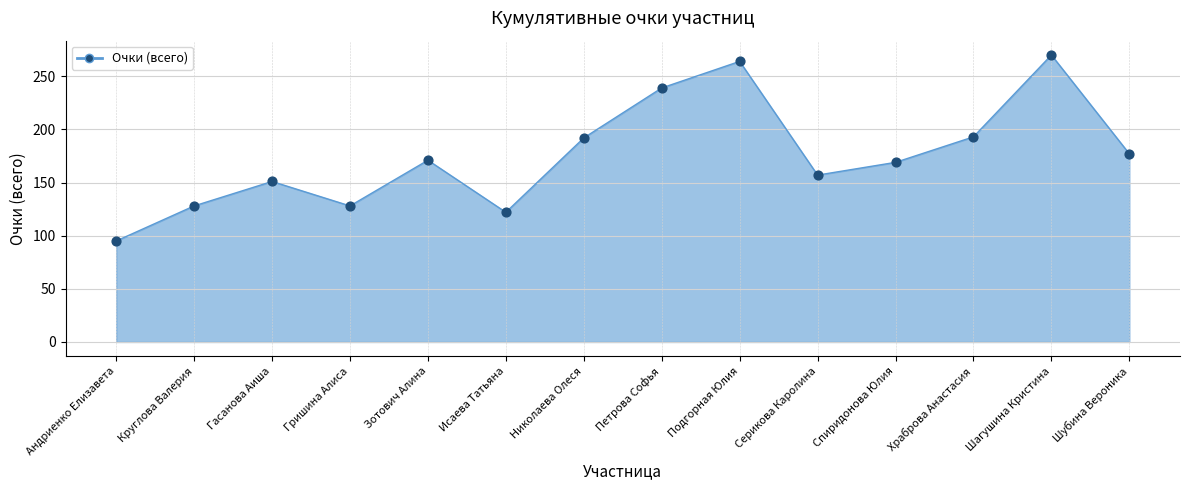

What is the change in value from Петрова Софья to Спиридонова Юлия?

-70